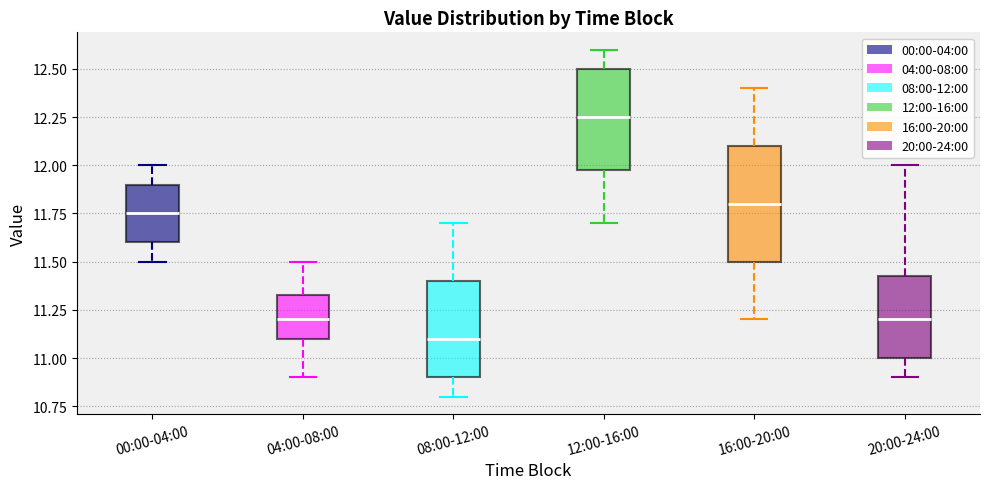

Reading left to right, read every box against the y-axis: the position of its median line, the range the box covers, and the ends of its whiskers. The values are not printed on the chart, so give them approximately, as read against the axis.

00:00-04:00: median 11.75, box 11.60 to 11.90, whiskers 11.50 to 12.00
04:00-08:00: median 11.20, box 11.10 to 11.35, whiskers 10.90 to 11.50
08:00-12:00: median 11.10, box 10.90 to 11.40, whiskers 10.80 to 11.70
12:00-16:00: median 12.25, box 12.00 to 12.50, whiskers 11.70 to 12.60
16:00-20:00: median 11.80, box 11.50 to 12.10, whiskers 11.20 to 12.40
20:00-24:00: median 11.20, box 11.00 to 11.45, whiskers 10.90 to 12.00